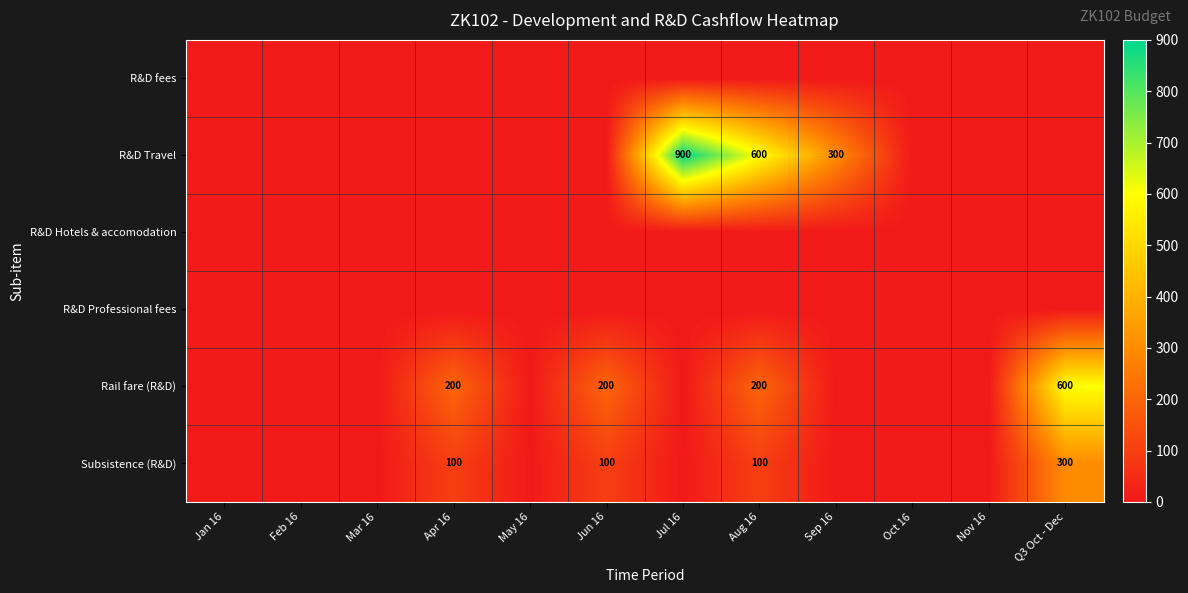

True or false: Subsistence (R&D) has a value of 300 at Q3 Oct - Dec.

True